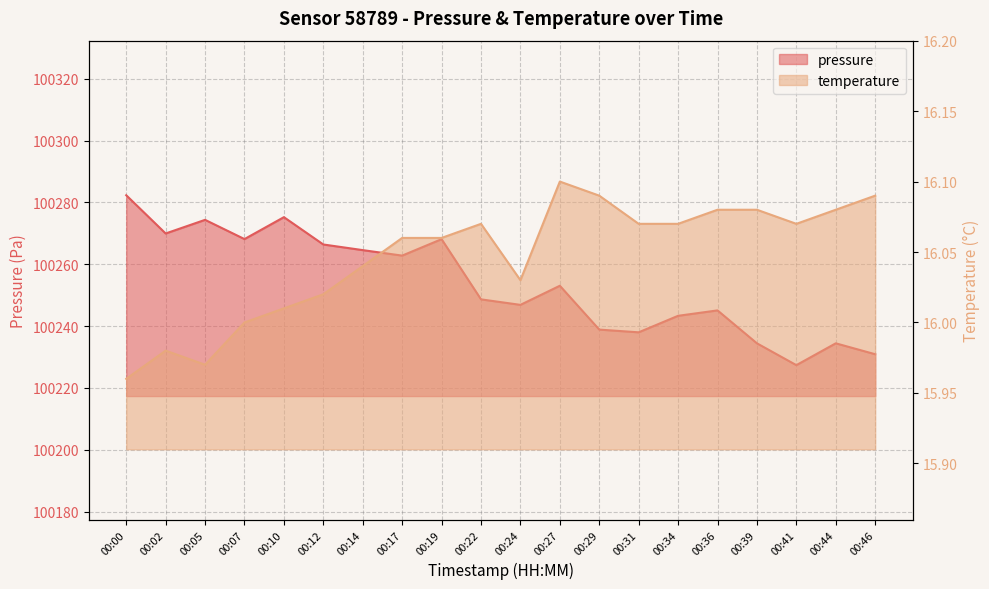

At which label is temperature closest to 16?

00:07